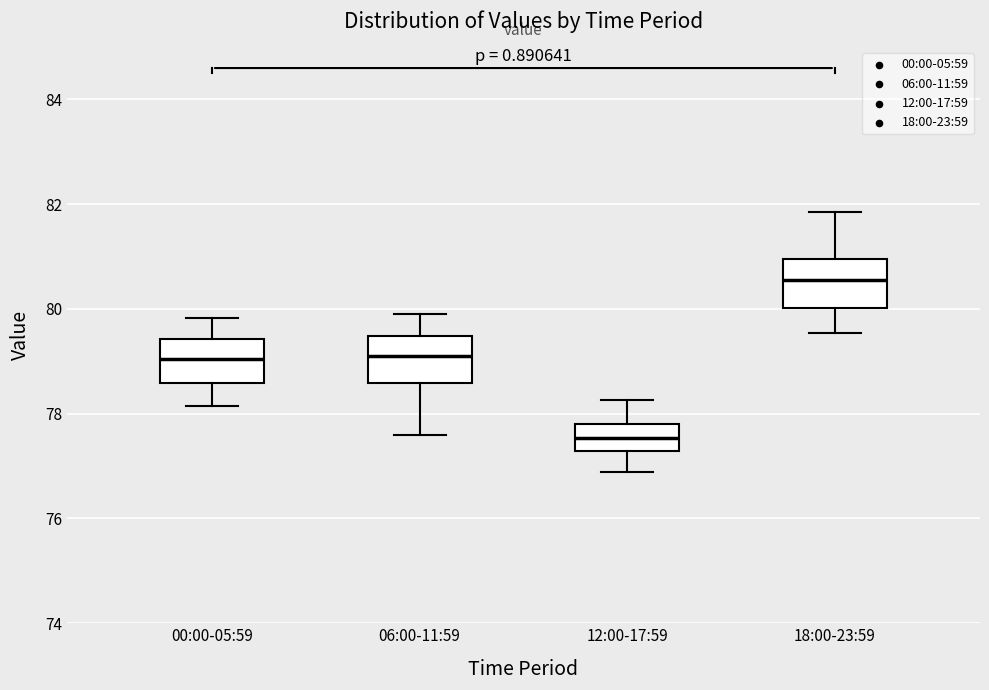

Which box's median line is the lowest?

12:00-17:59